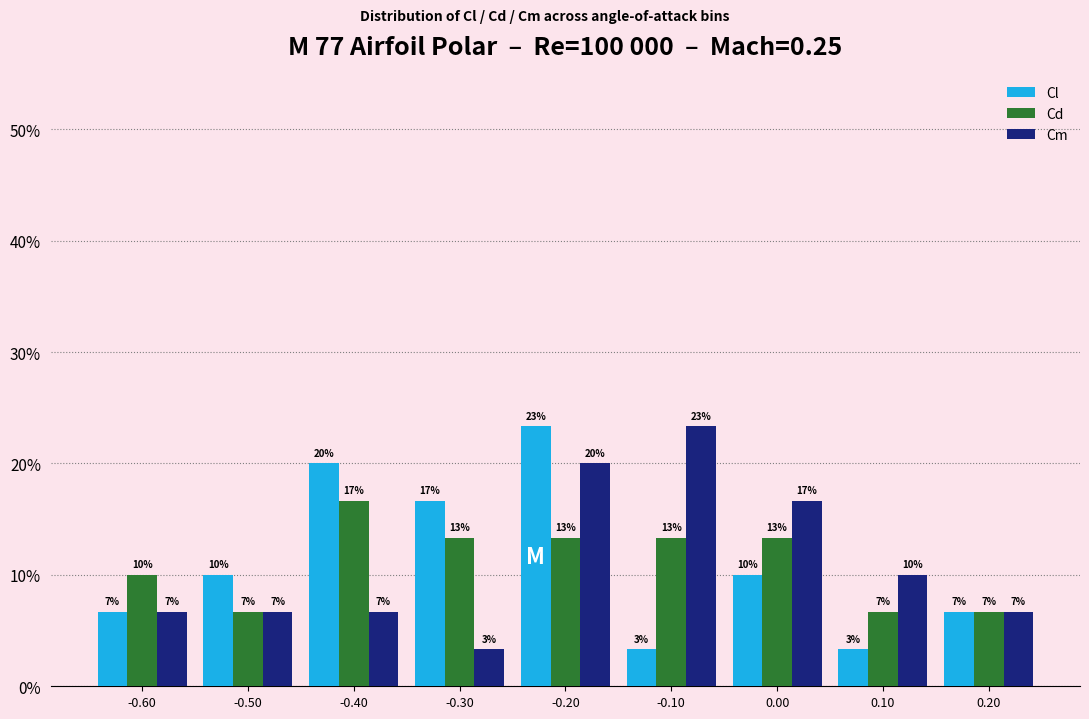

What are all the series names shown in the legend?

Cl, Cd, Cm